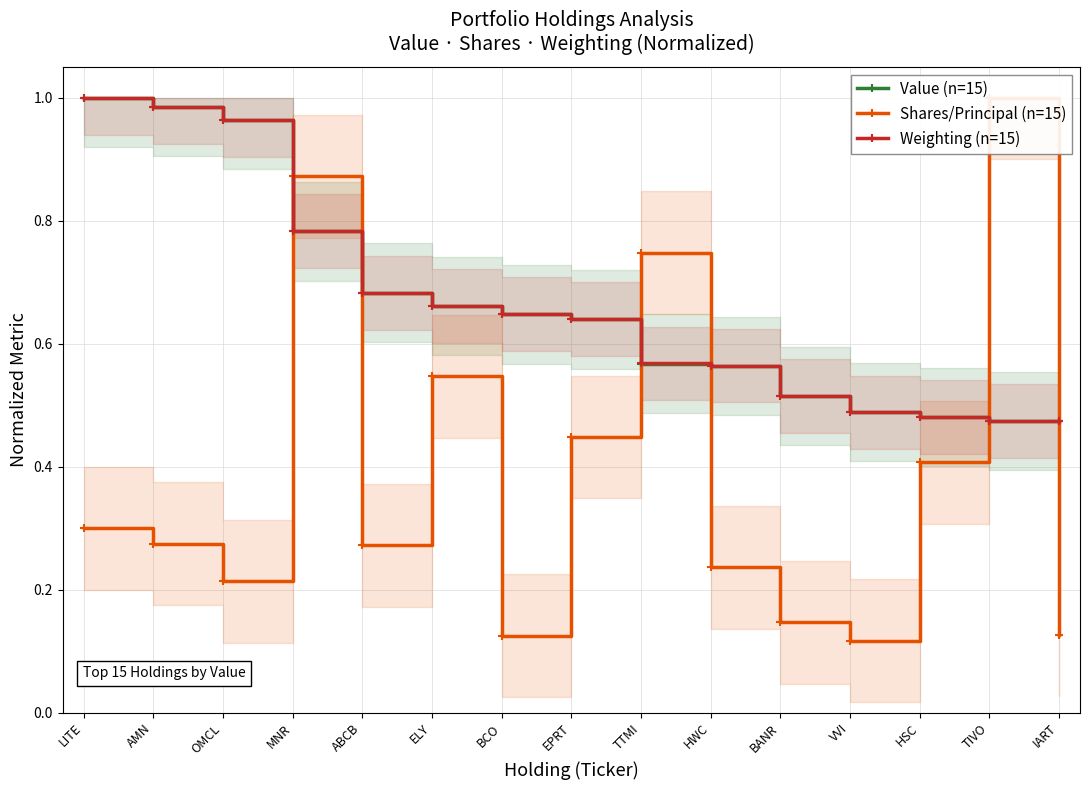

Between LITE and HWC, which series saw the biggest shift?

Value (n=15)